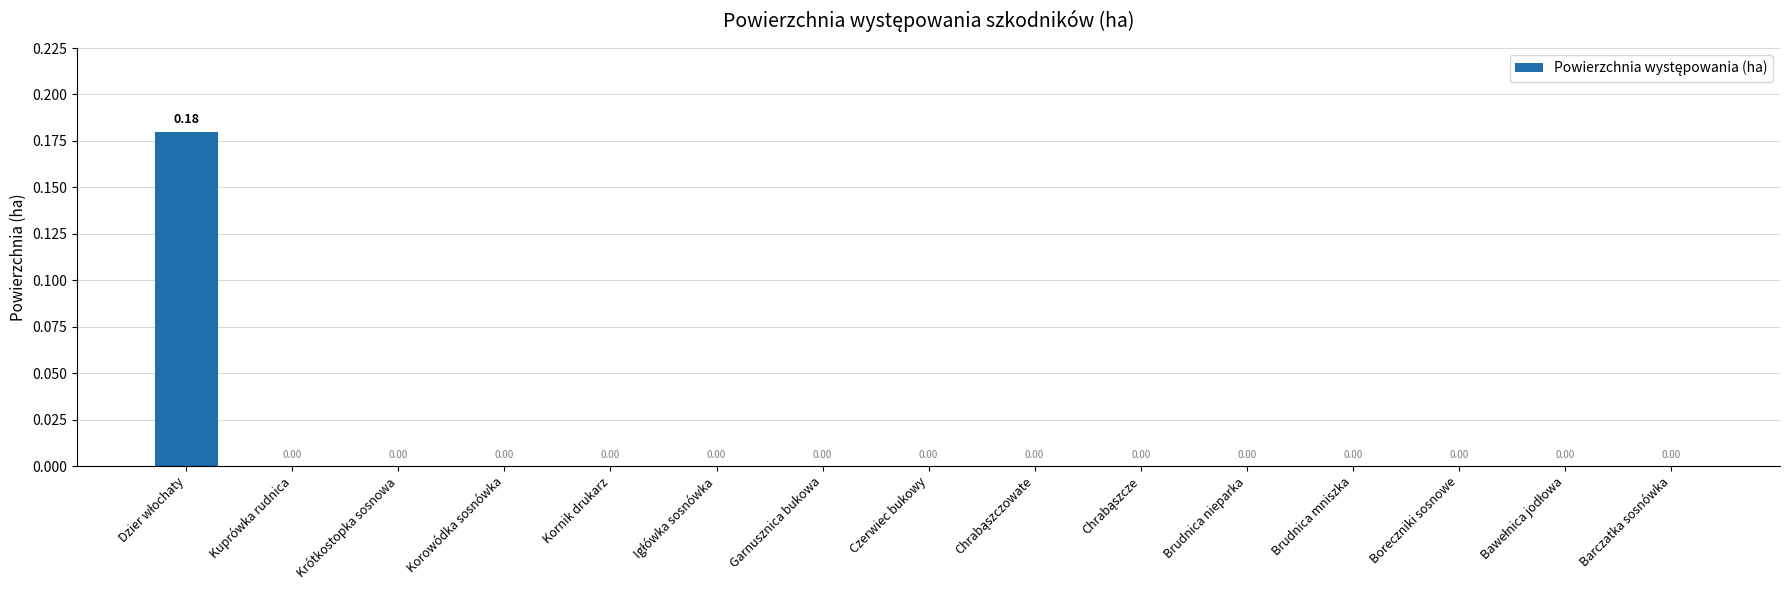

Count the number of categories in the chart.

15